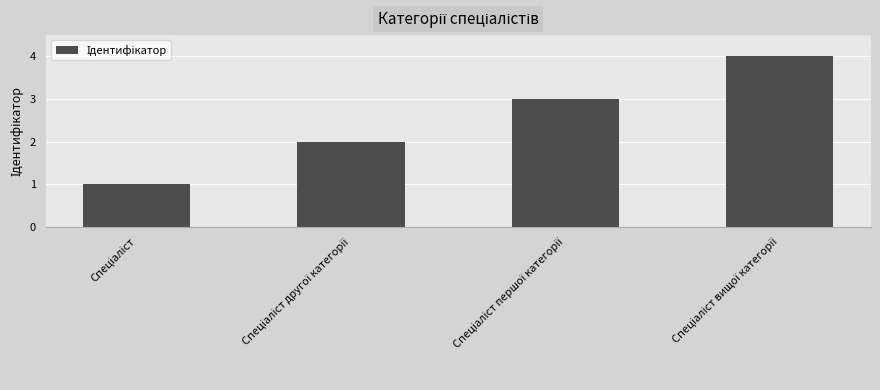

Count the values in the range 2 to 4.

3